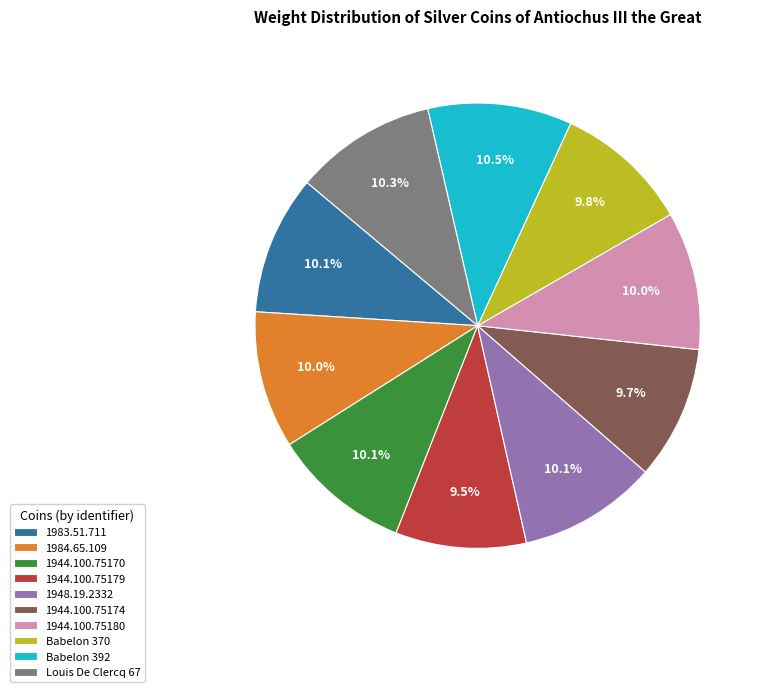

What is the ratio of the value at 1948.19.2332 to the value at 1944.100.75180?

1.0